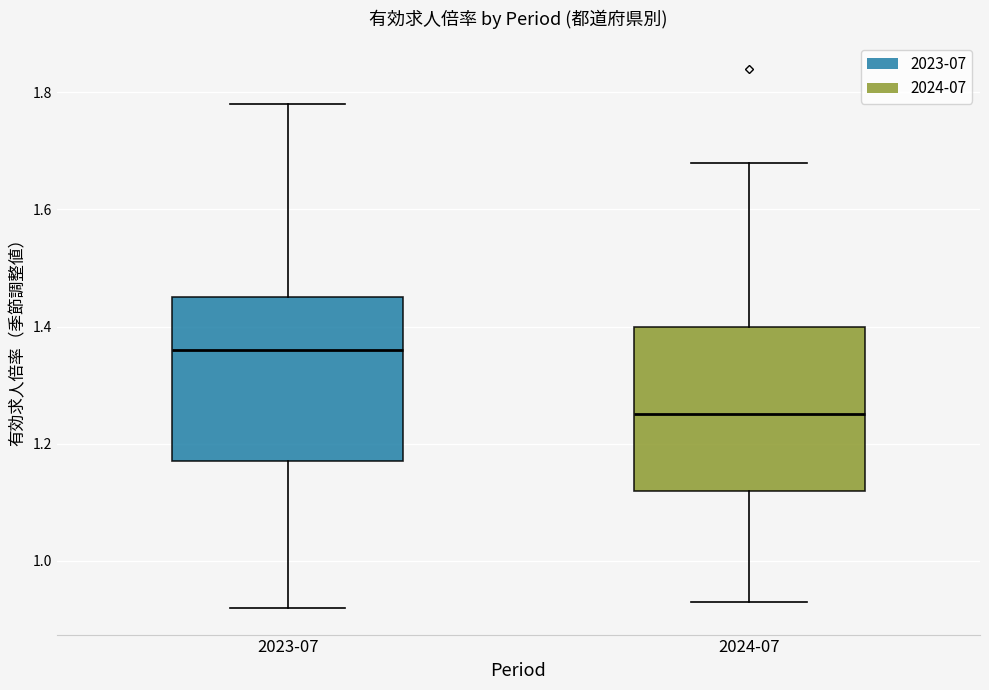

Which box has the highest median line?

2023-07